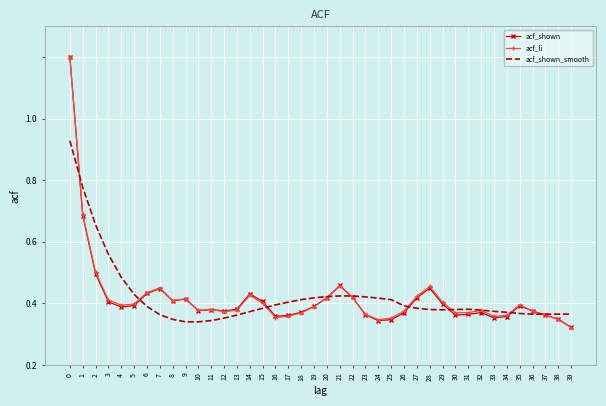

True or false: acf_shown and acf_shown_smooth cross at least once.

True